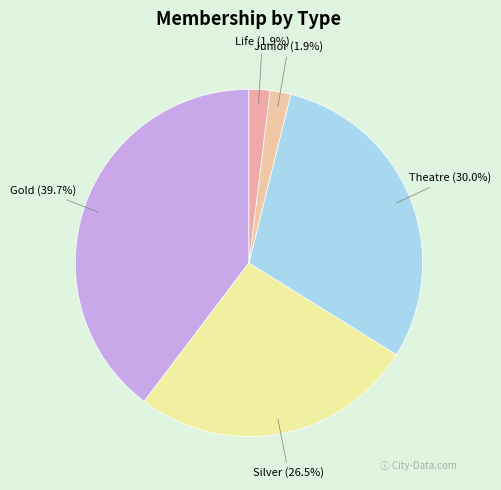

To the nearest percent, what is the average slice percentage?

20%